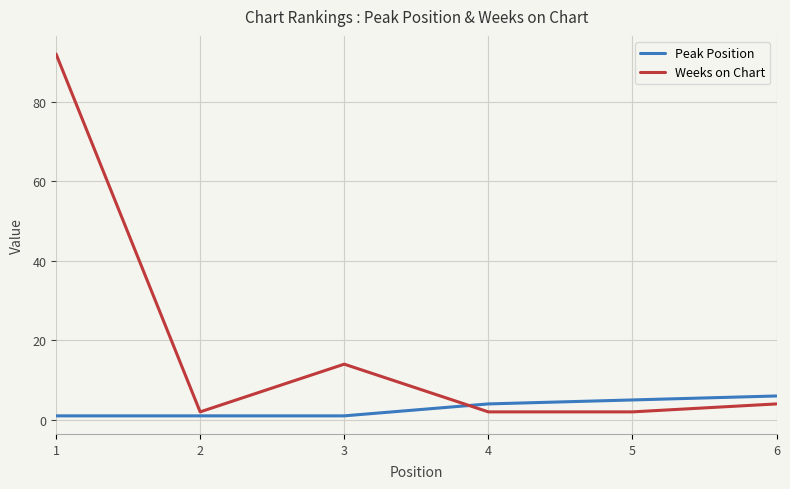

What are all the series names shown in the legend?

Peak Position, Weeks on Chart